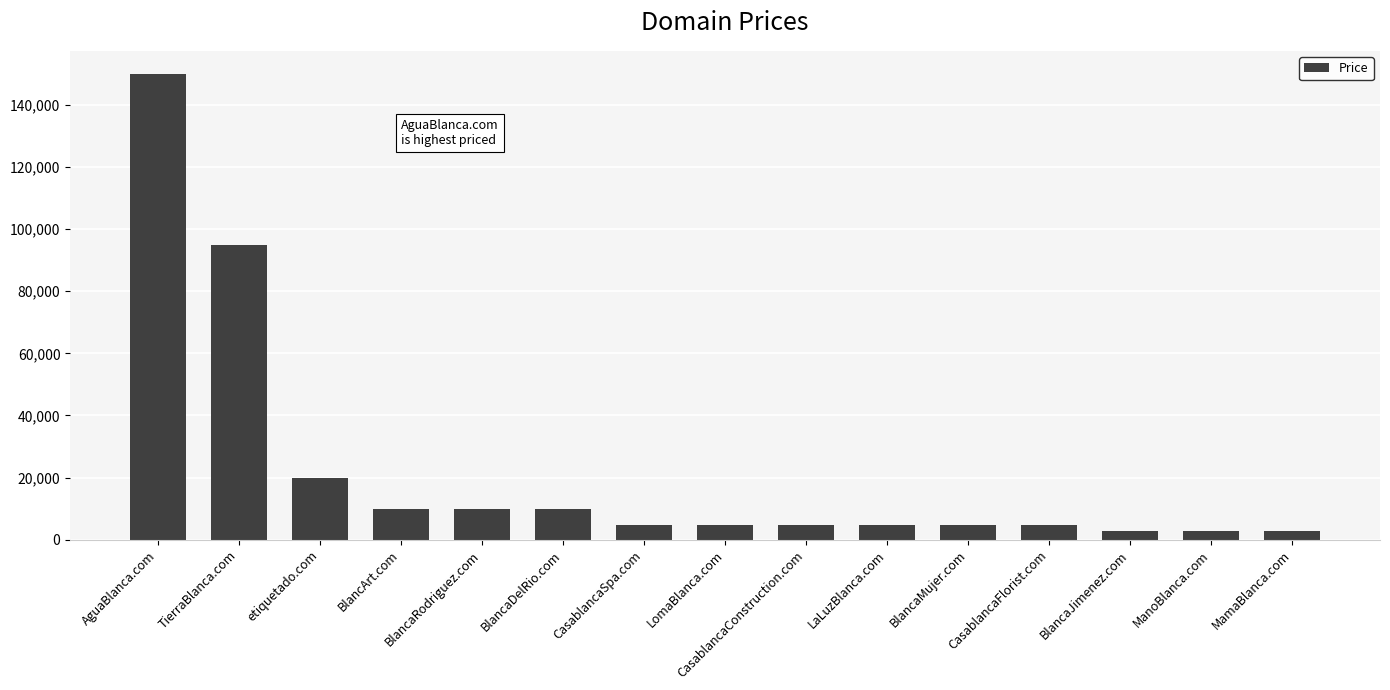

True or false: the data shows 4888 at CasablancaConstruction.com.

True